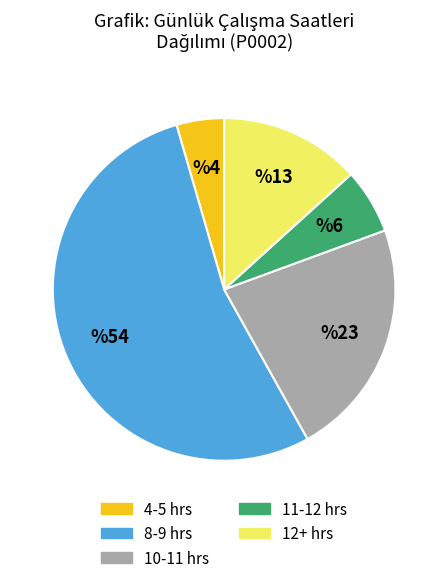

Which has a higher value, 12+ hrs or 10-11 hrs?

10-11 hrs